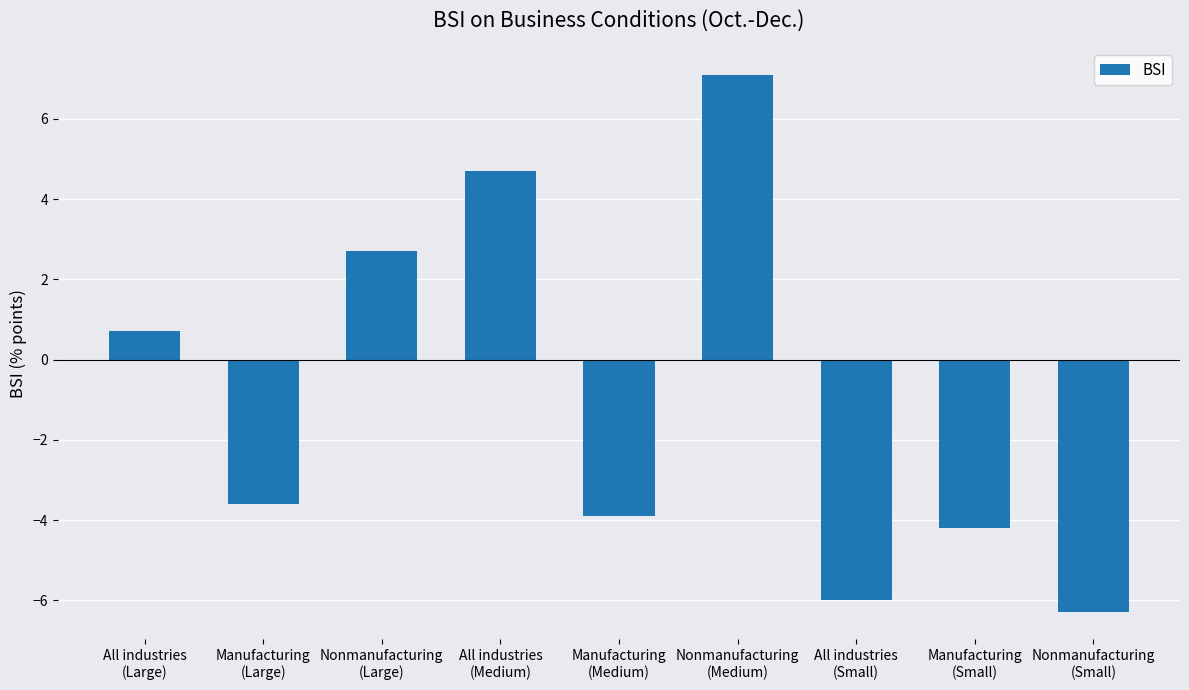

Reading left to right, transcribe all the data shown in this chart.

0.7	-3.6	2.7	4.7	-3.9	7.1	-6.0	-4.2	-6.3